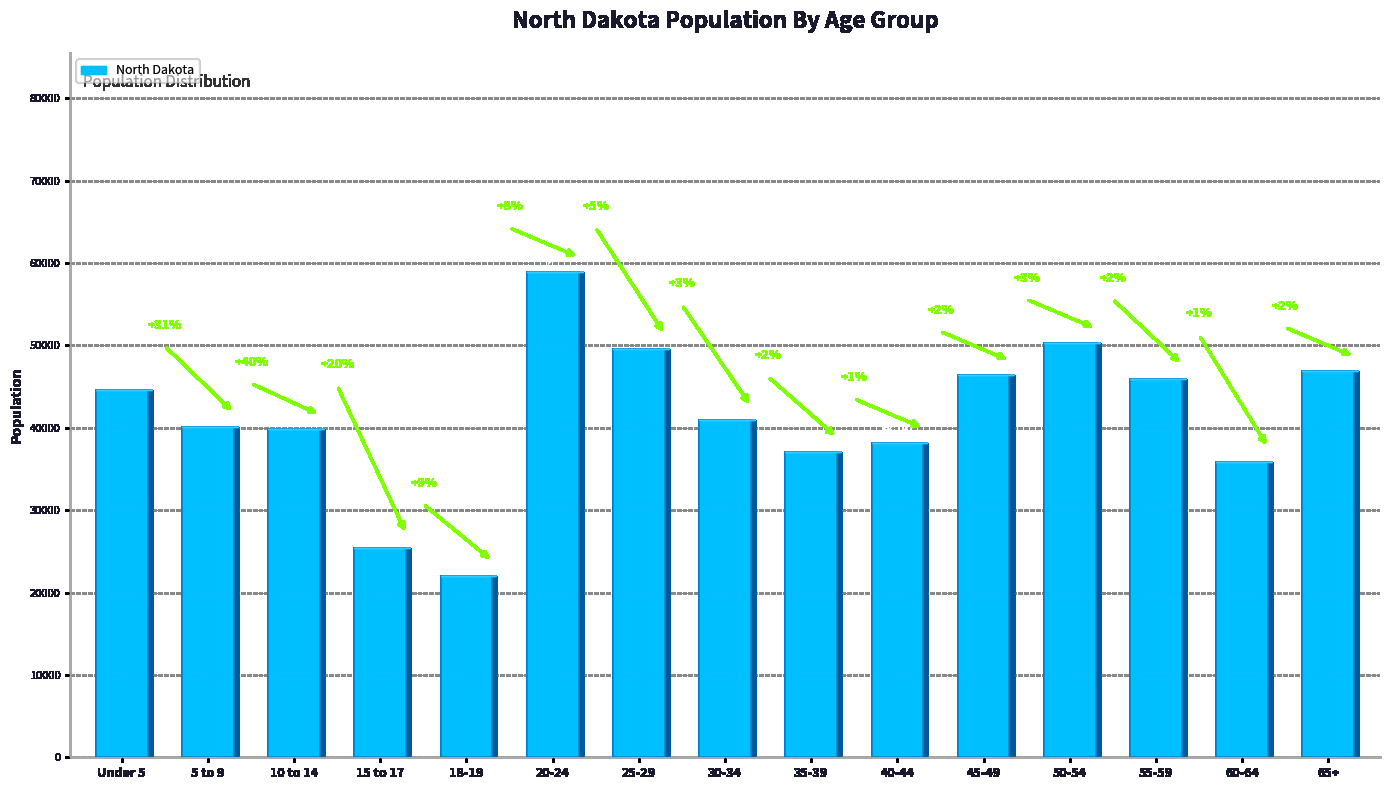

What is the label of the 14th bar from the left?

60-64